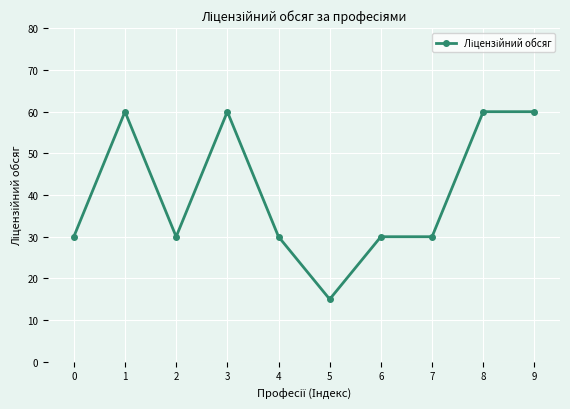

What is the ratio of the value at 2 to the value at 7?

1.0